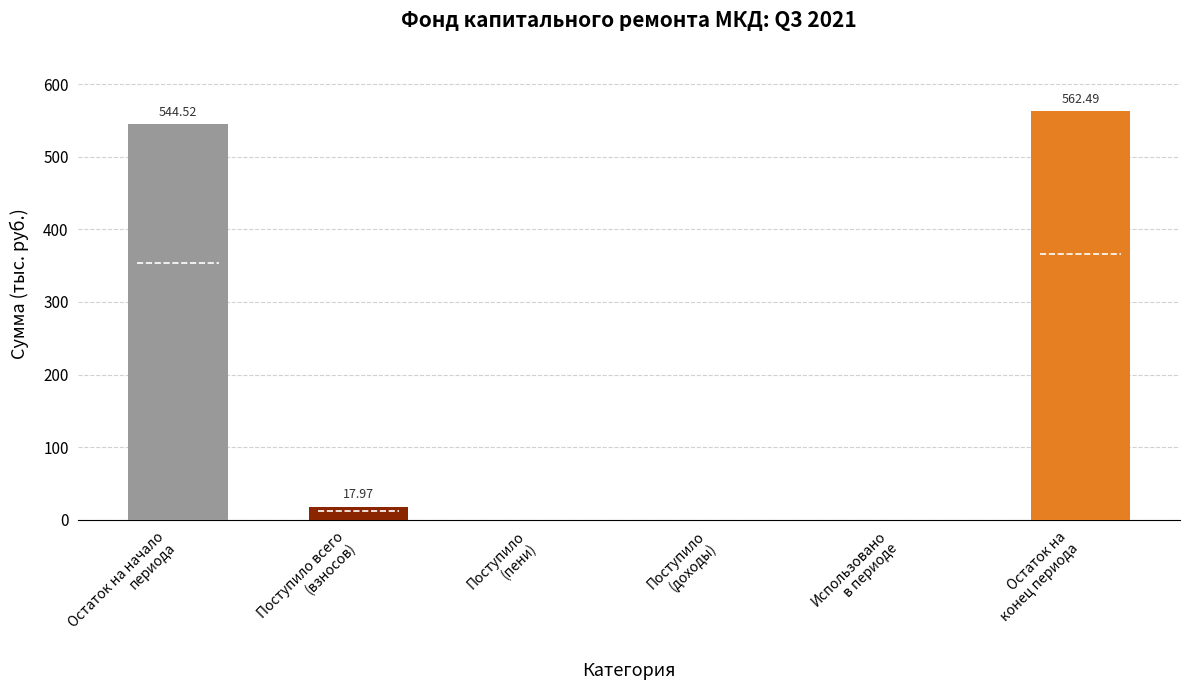

How many data points does each series have?

6